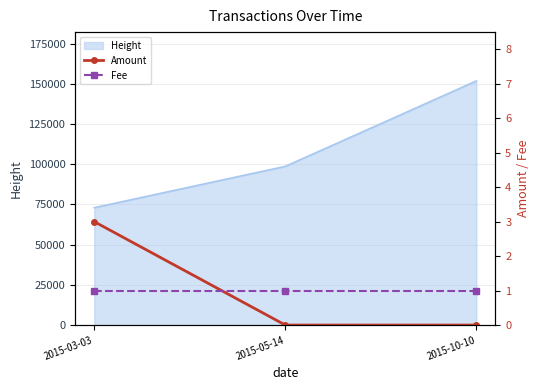

The value of Amount at 2015-03-03 is 5. True or false?

False